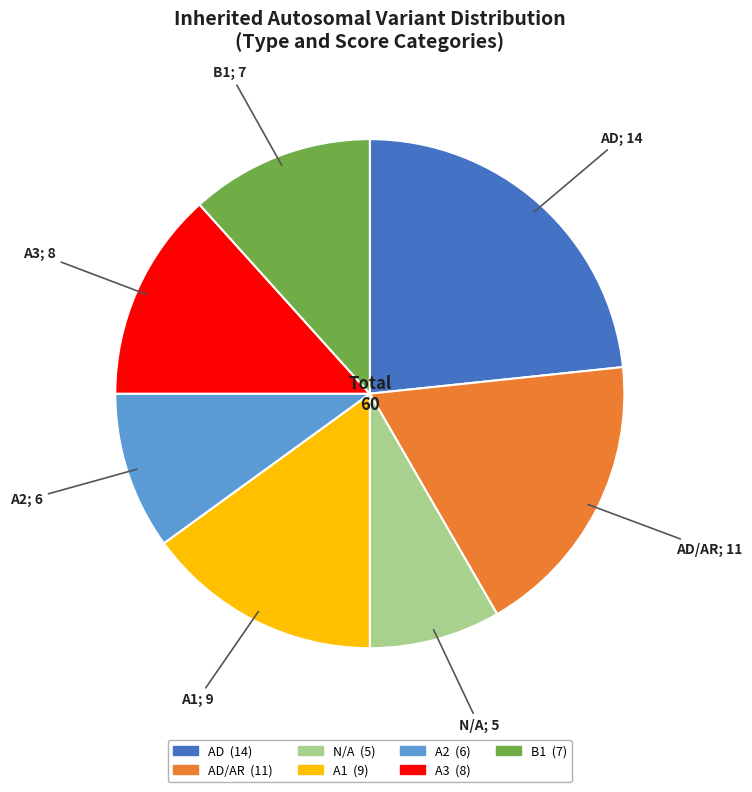

Does any single category account for the majority?

No